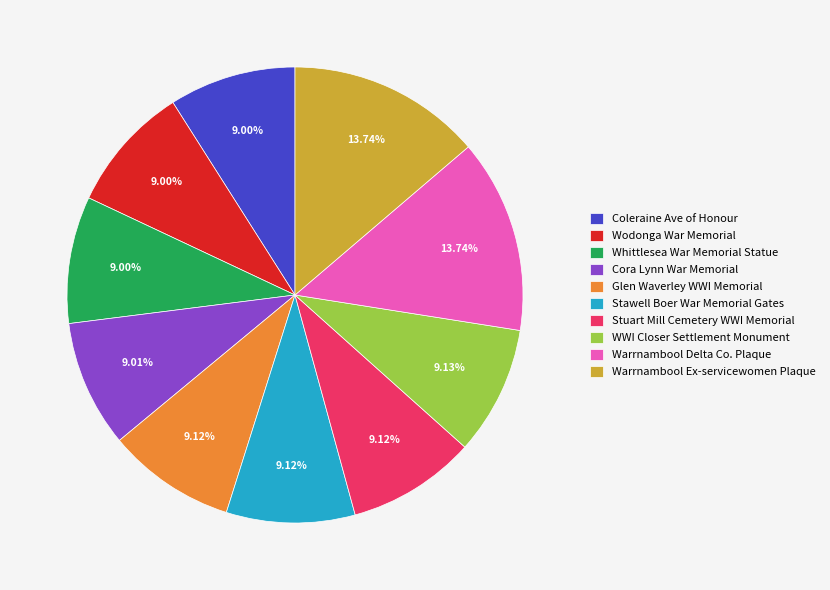

Does WWI Closer Settlement Monument represent more than half of the total?

No